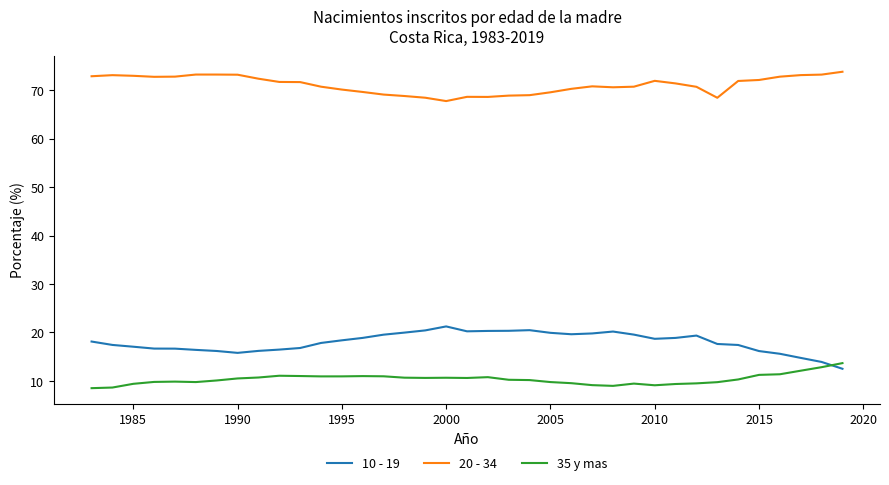

What is the smallest value displayed?

8.5